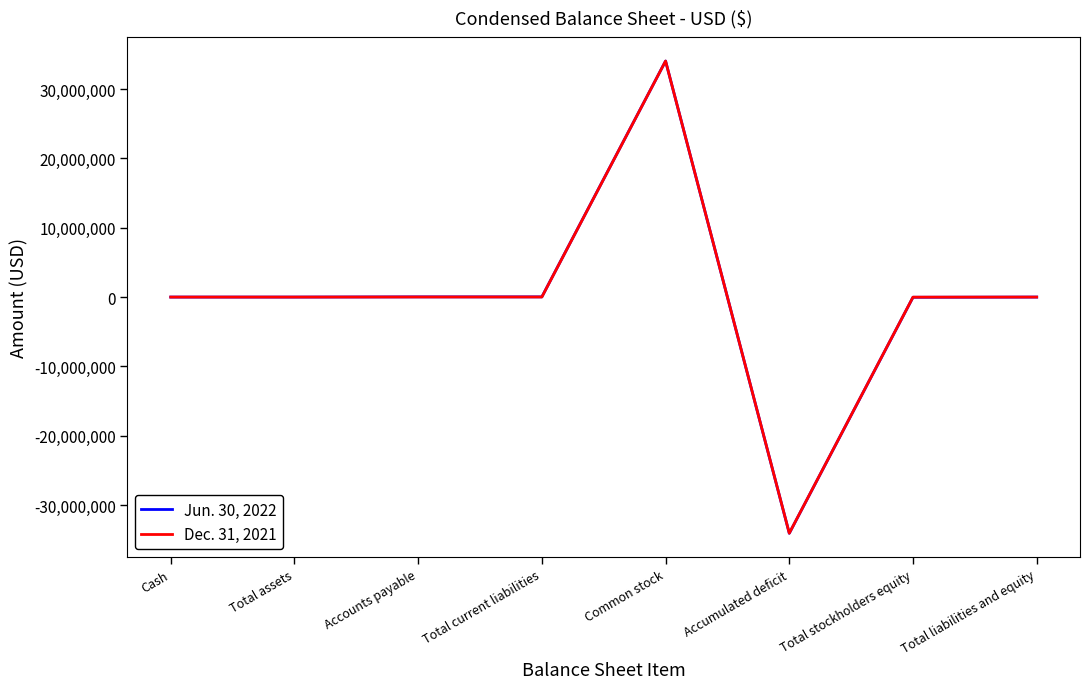

At which category is the sum across all series the highest?

Common stock